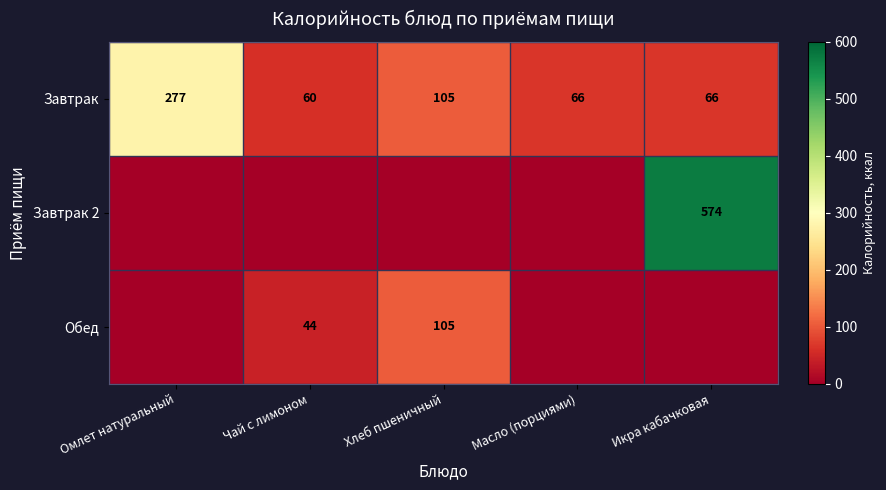

The value of Обед at Чай с лимоном is 44. True or false?

True